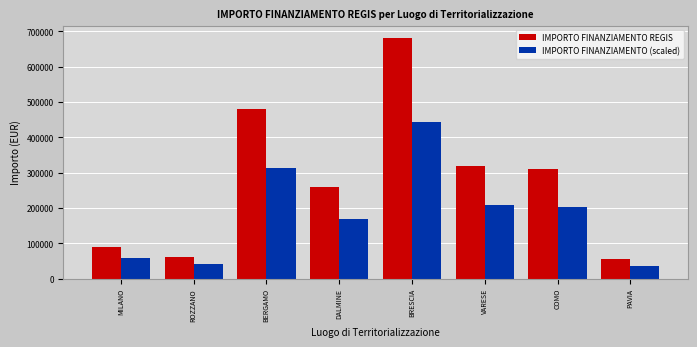

What is the total value across all series at BERGAMO?

793301.8